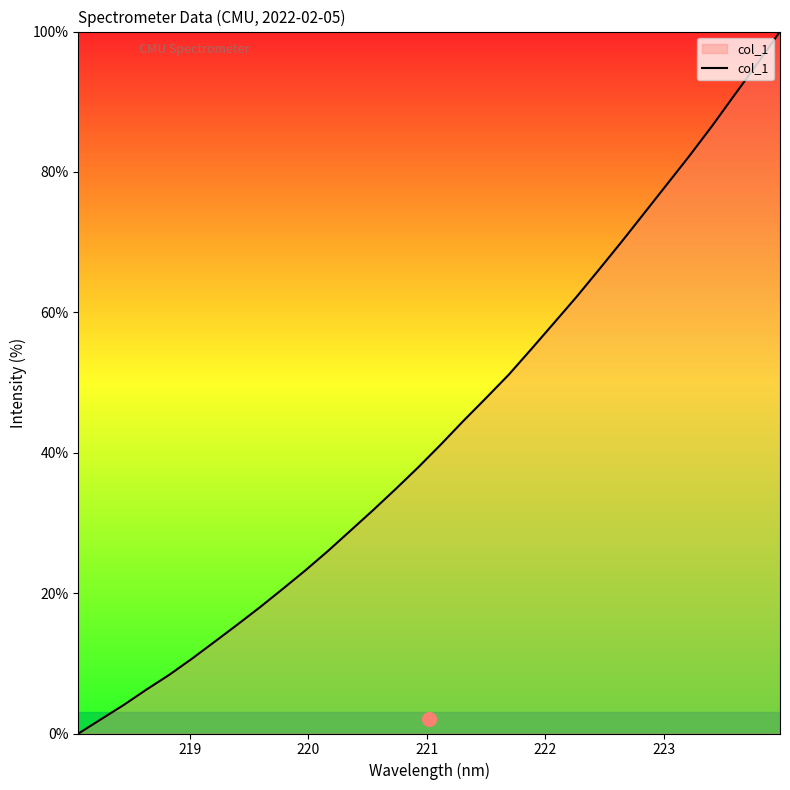

What is the difference between the maximum and second lowest values?

98.0